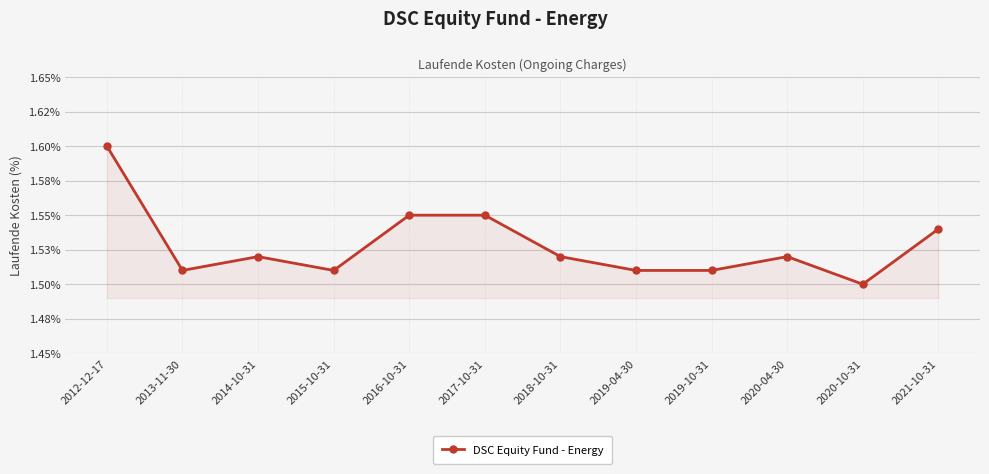

What is the ratio of the value at 2018-10-31 to the value at 2016-10-31?

1.0